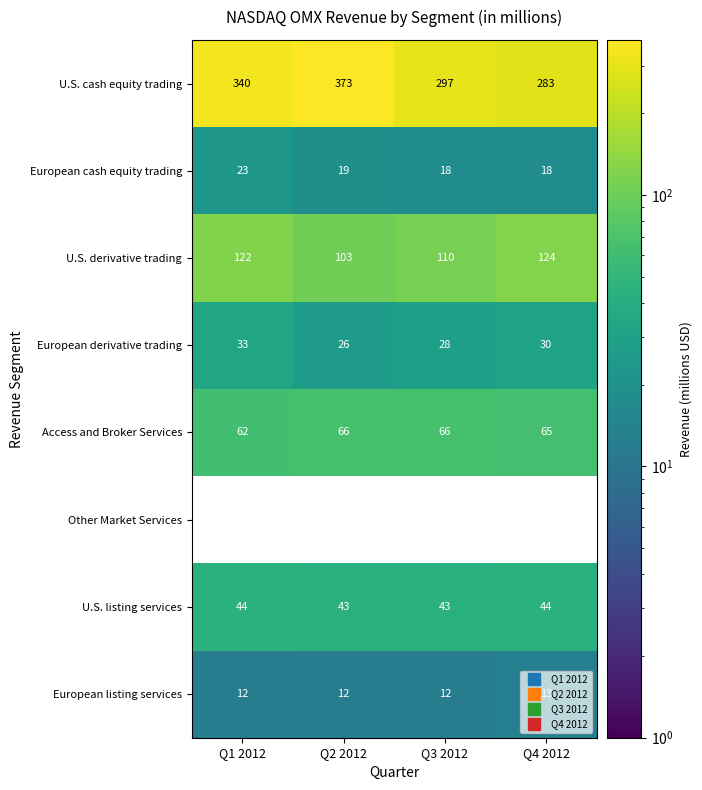

At which category is the sum across all series the highest?

Q2 2012